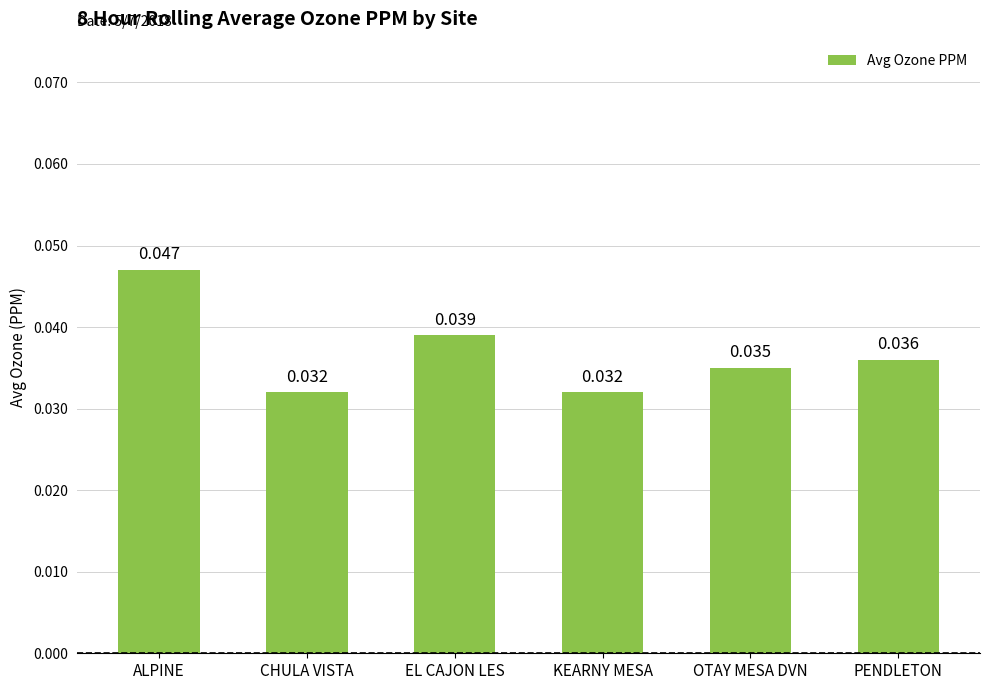

Which label corresponds to the largest value in the chart?

ALPINE